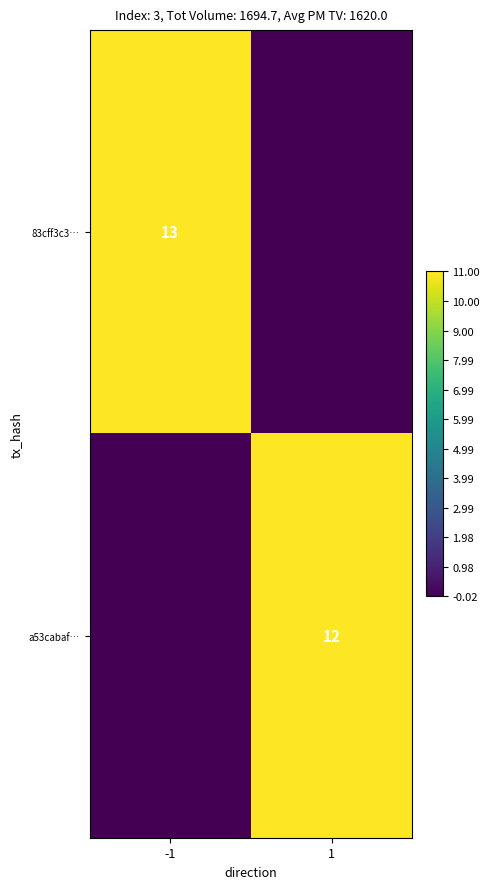

Is it true that a53cabaf… equals 16 at 1?

False